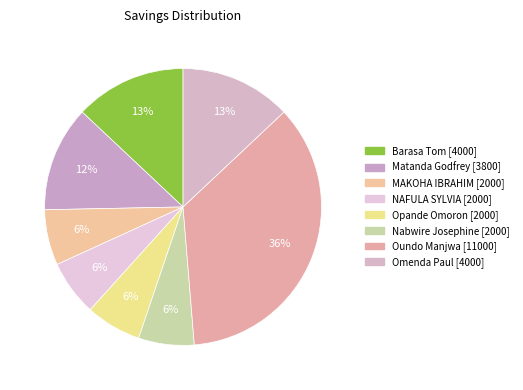

How many segments does this pie chart have?

8